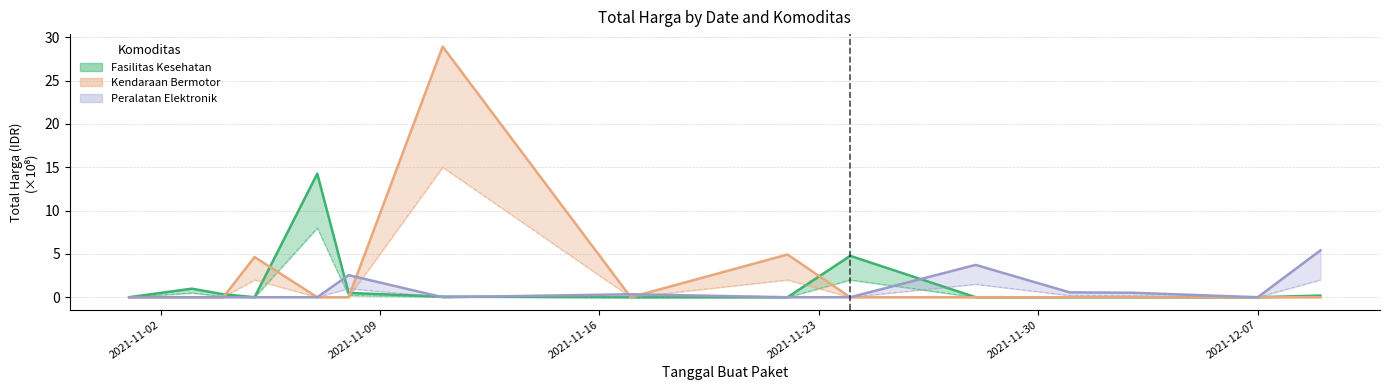

The Peralatan Elektronik series shows 0.0 at 2021-11-22. True or false?

True